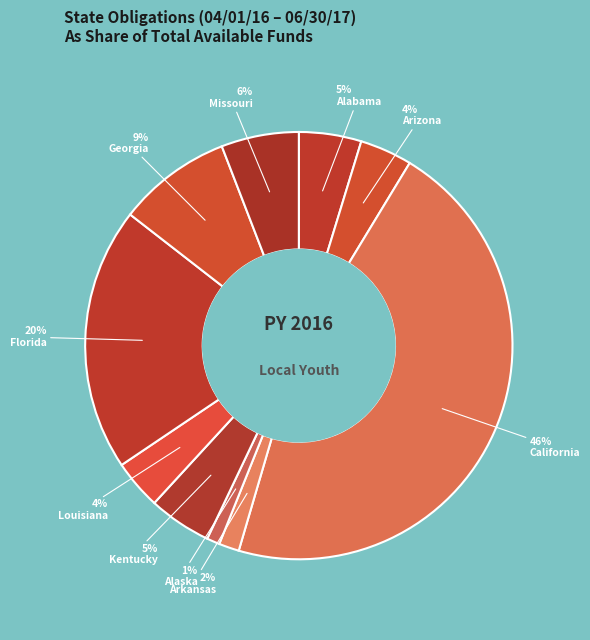

What percentage is the Louisiana slice, to the nearest percent?

4%